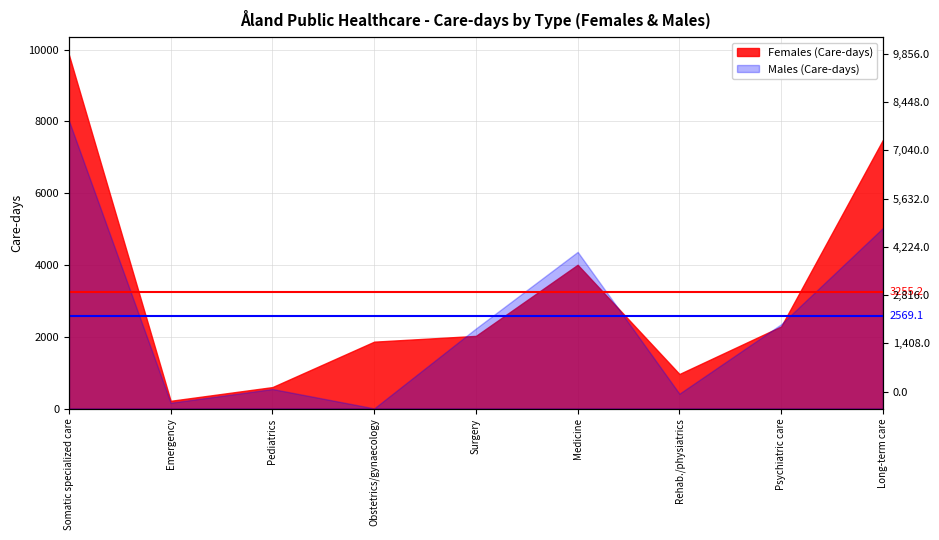

Rank the series by their maximum value, from highest to lowest.

Average Females, Average Males